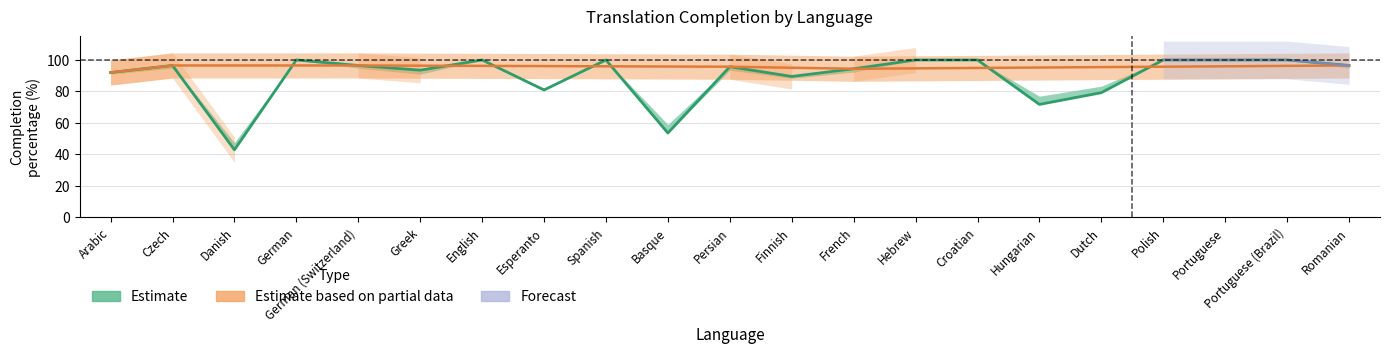

What is the label of the 11th point from the right?

Persian